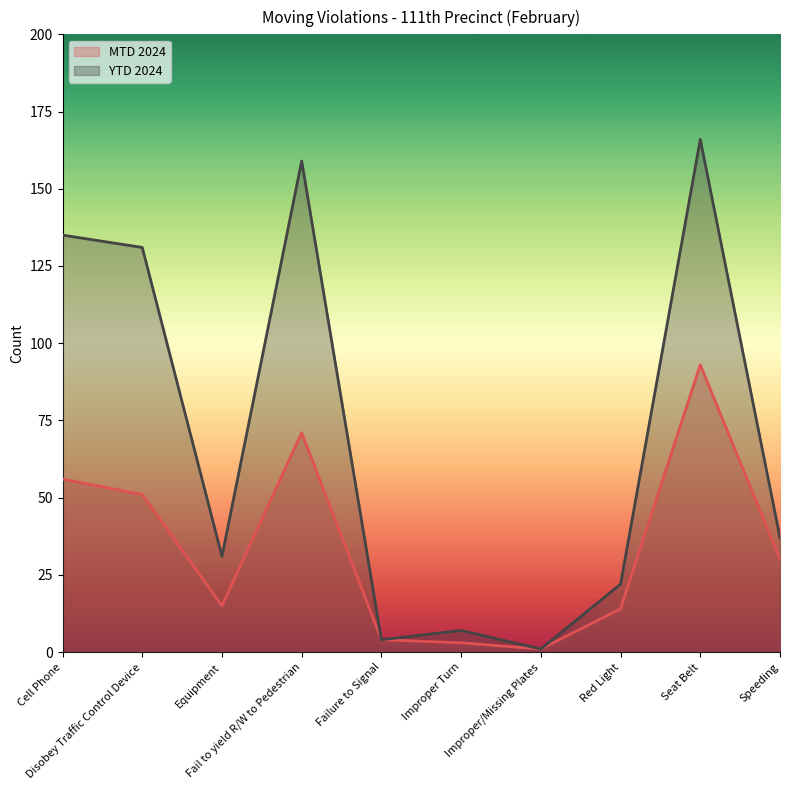

True or false: MTD 2024 and YTD 2024 cross at least once.

False